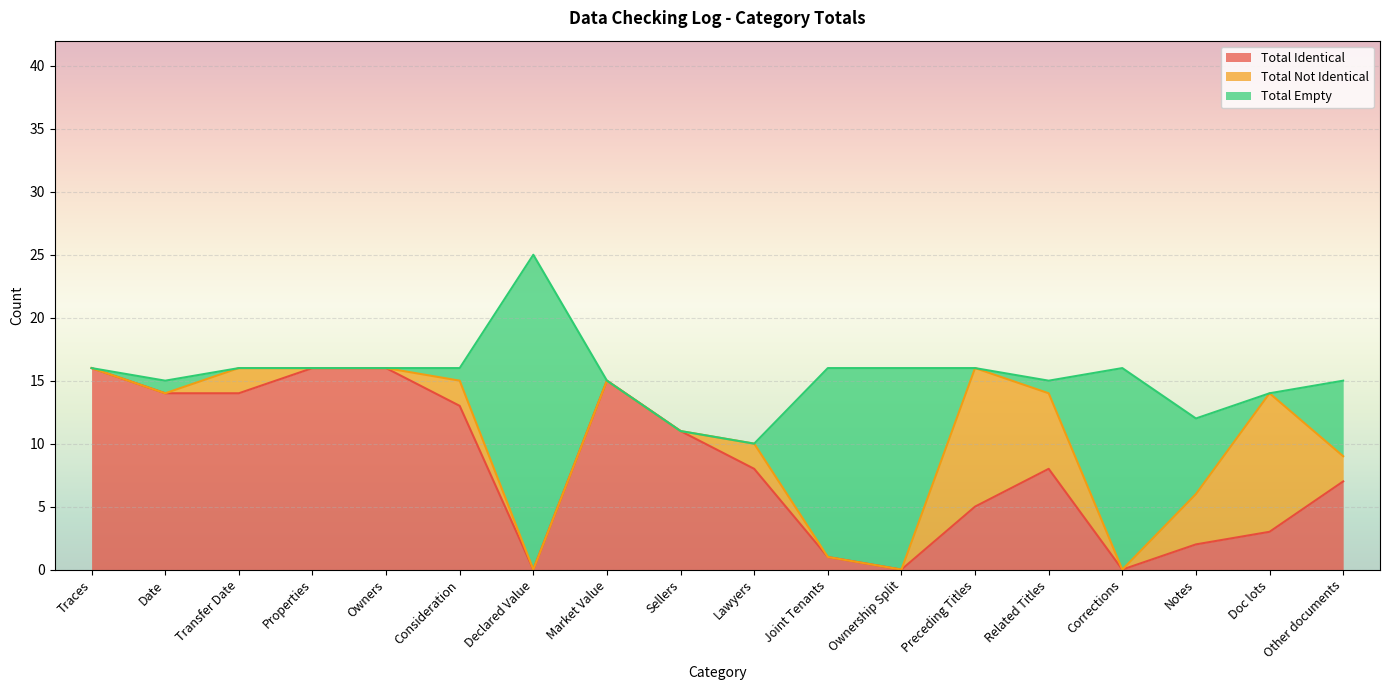

True or false: Total Identical has more than 2 points higher than both neighbors.

False